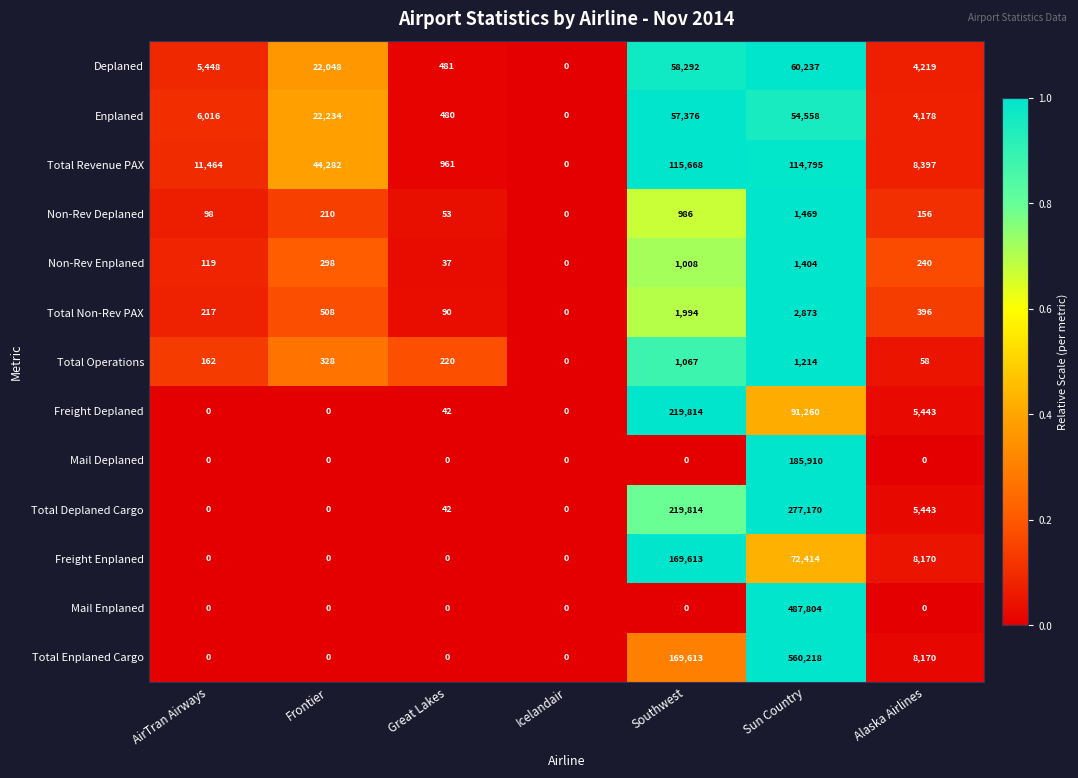

Which series has the largest range (max minus min)?

Total Enplaned Cargo